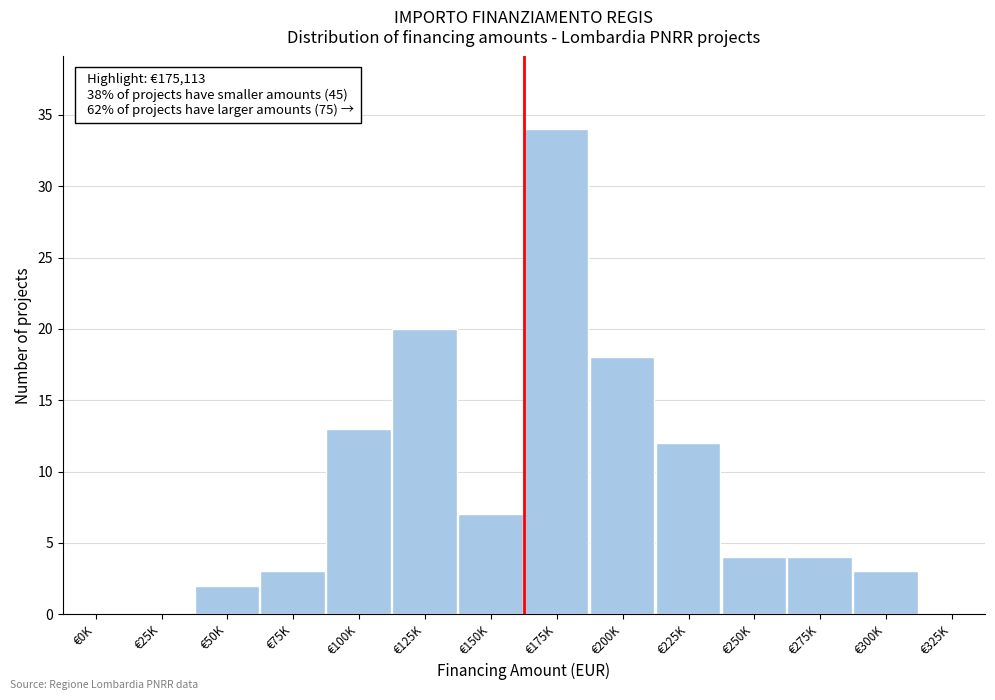

Reading left to right, transcribe all the data shown in this chart.

€0K=0	€25K=0	€50K=2	€75K=3	€100K=13	€125K=20	€150K=7	€175K=34	€200K=18	€225K=12	€250K=4	€275K=4	€300K=3	€325K=0